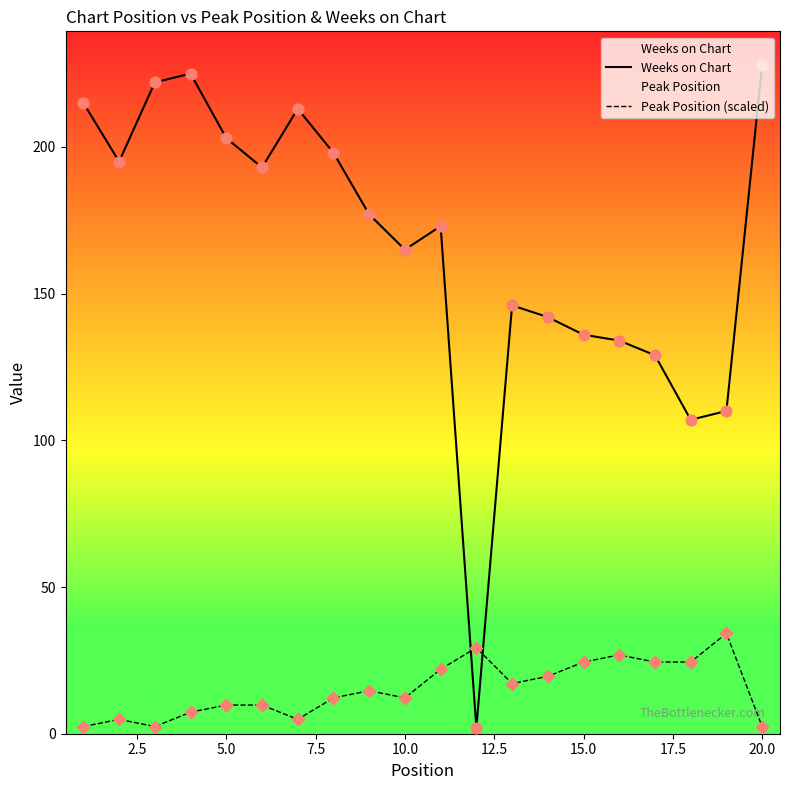

At how many categories does at least one series exceed 163?

12